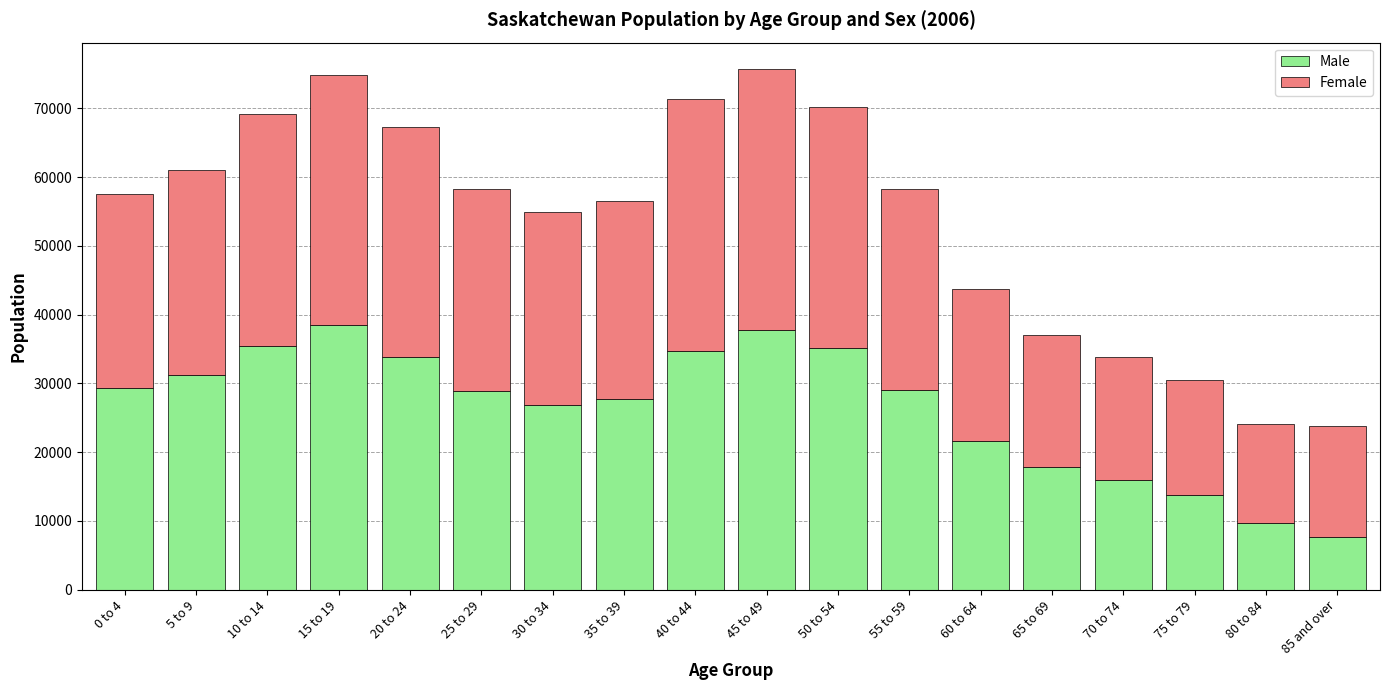

What is the highest value of the Male series?

38455